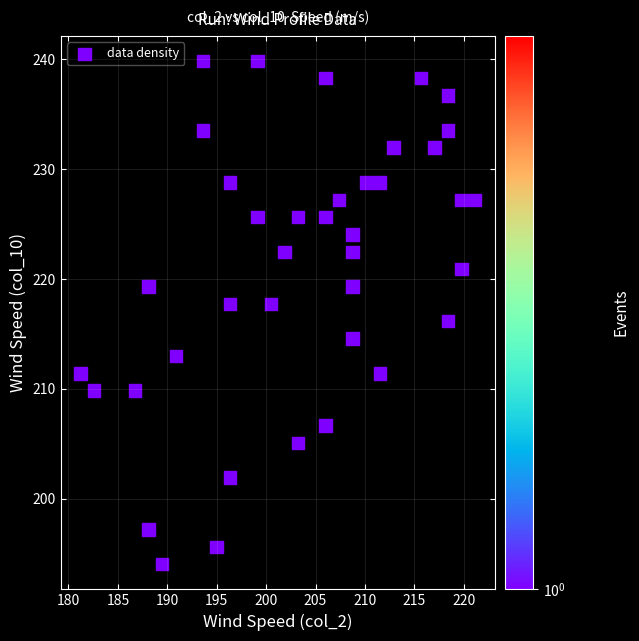

What is the range of X values (max minus min)?

39.9